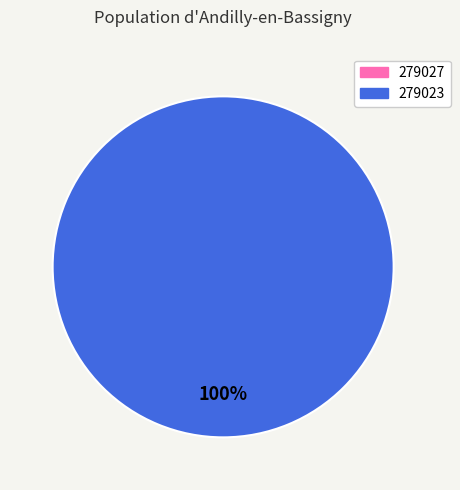

The 279023 slice represents 100% of the pie. True or false?

True